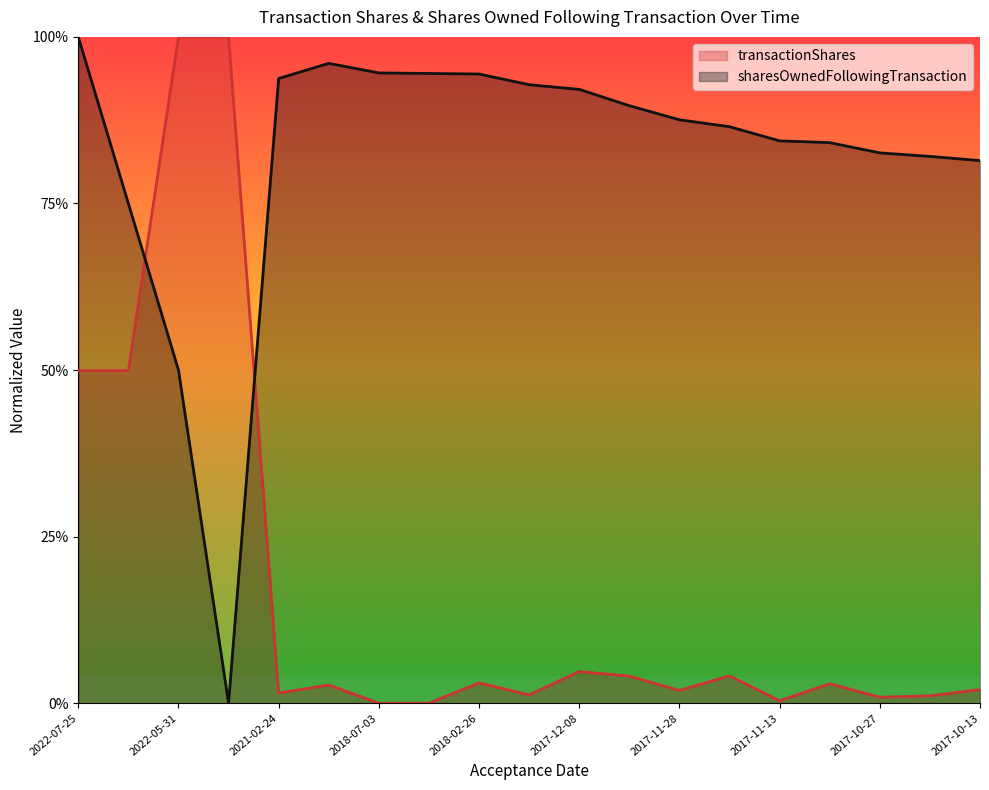

Reading left to right, transcribe all the data shown in this chart.

transactionShares: 0.5	0.5	1.0	1.0	0.0	0.0	0.0	0.0	0.0	0.0	0.0	0.0	0.0	0.0	0.0	0.0	0.0	0.0	0.0
sharesOwnedFollowingTransaction: 1.0	0.7	0.5	0.0	0.9	1.0	0.9	0.9	0.9	0.9	0.9	0.9	0.9	0.9	0.8	0.8	0.8	0.8	0.8